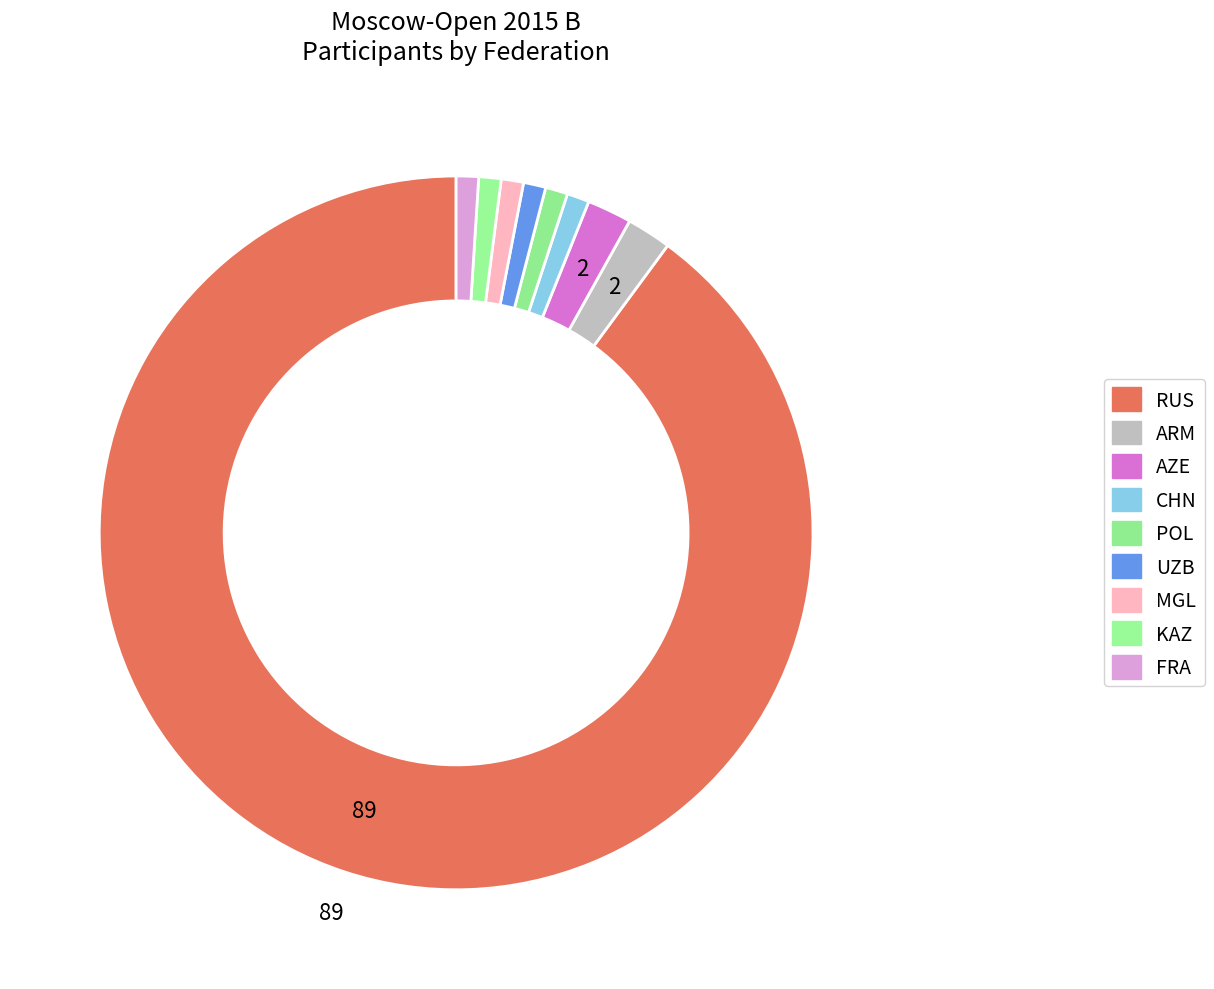

To the nearest percent, what is the average slice percentage?

11%